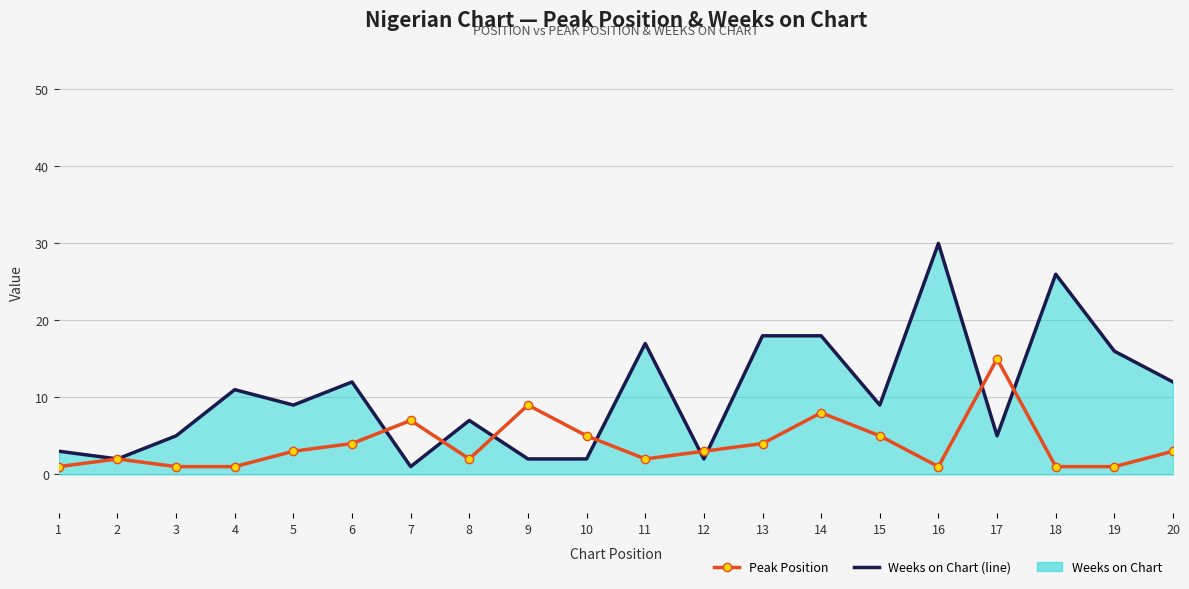

How many times do Weeks on Chart (line) and Peak Position cross each other?

8